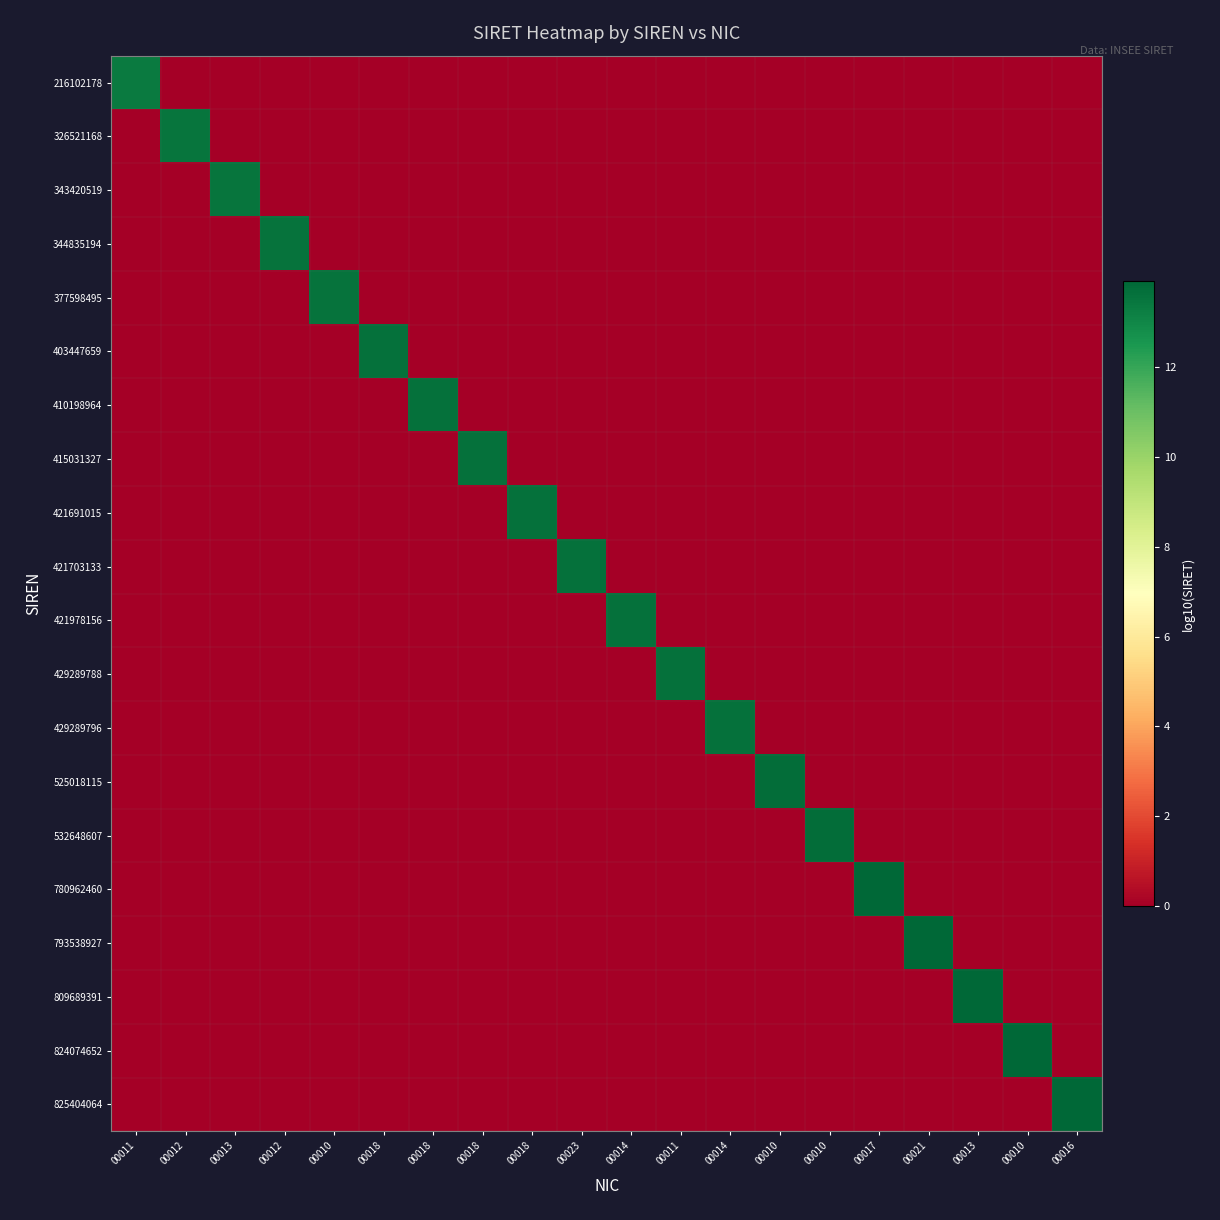

What is the spread (max minus min) of values at 00014?

13.6